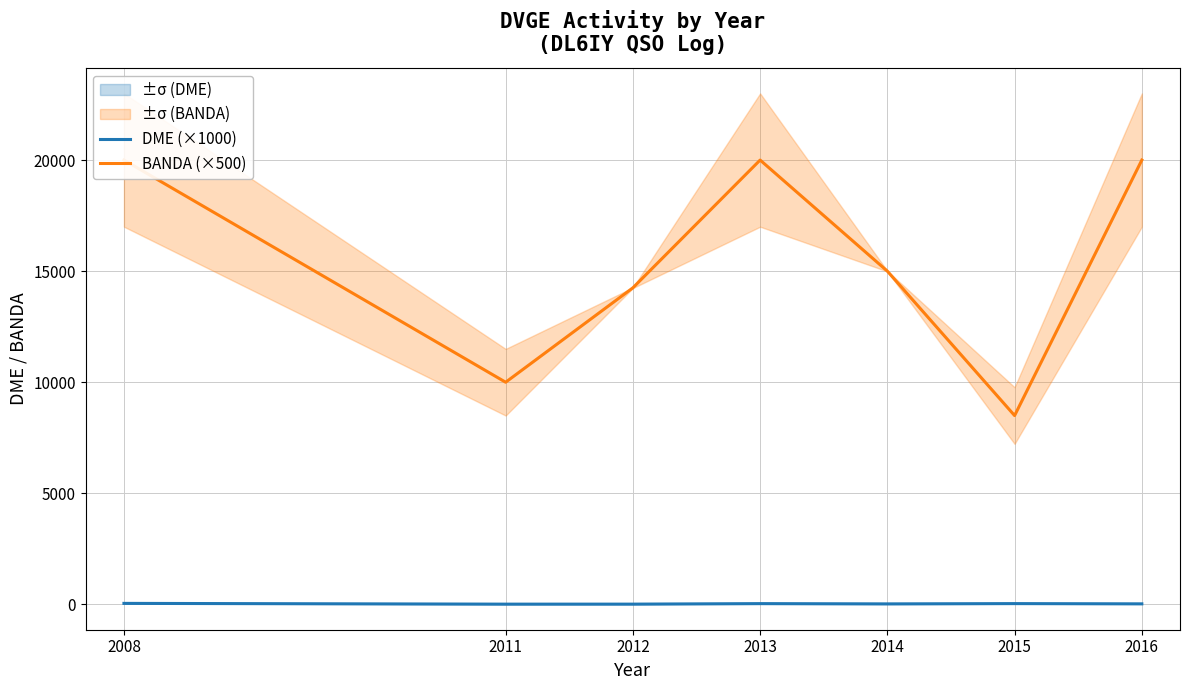

Does the chart display data point markers on the line(s)?

No